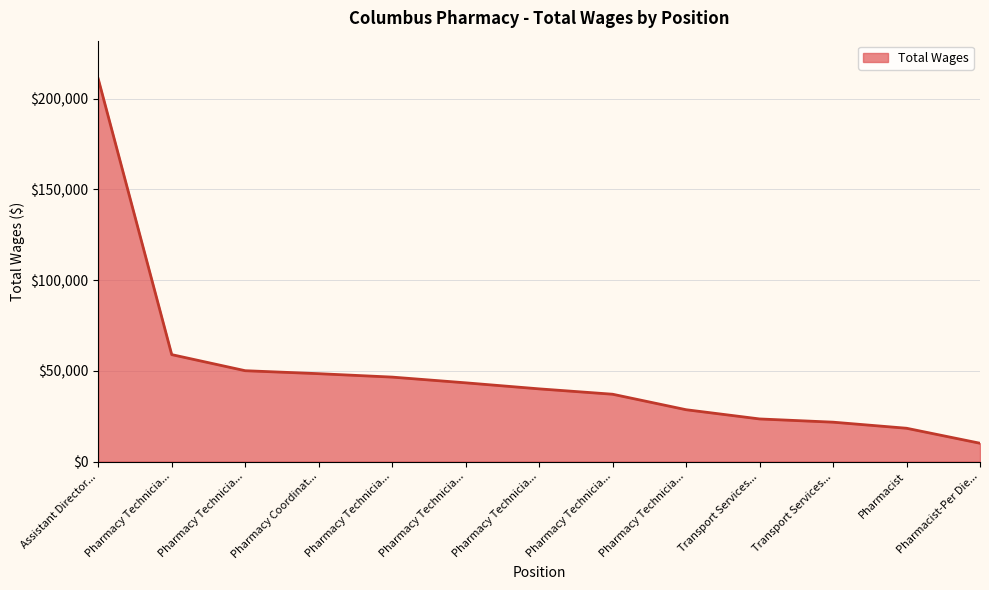

Does the chart have visible grid lines?

Yes